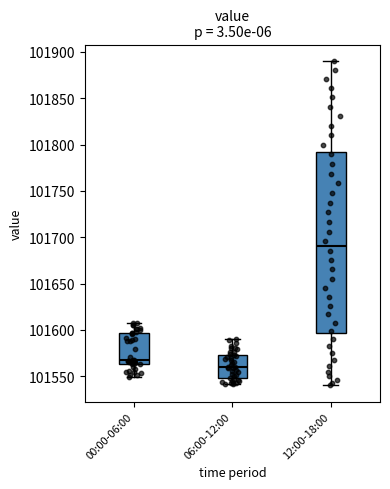

Which box's median line is the highest?

12:00-18:00